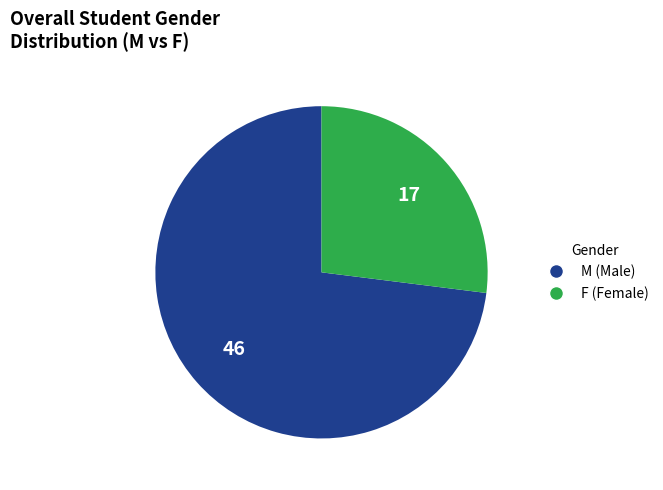

Does M (Male) represent more than half of the total?

Yes